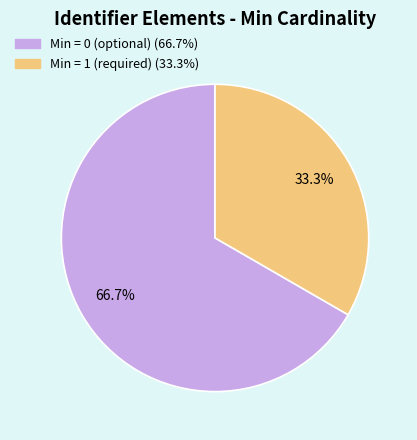

Is there a majority slice in this chart?

Yes